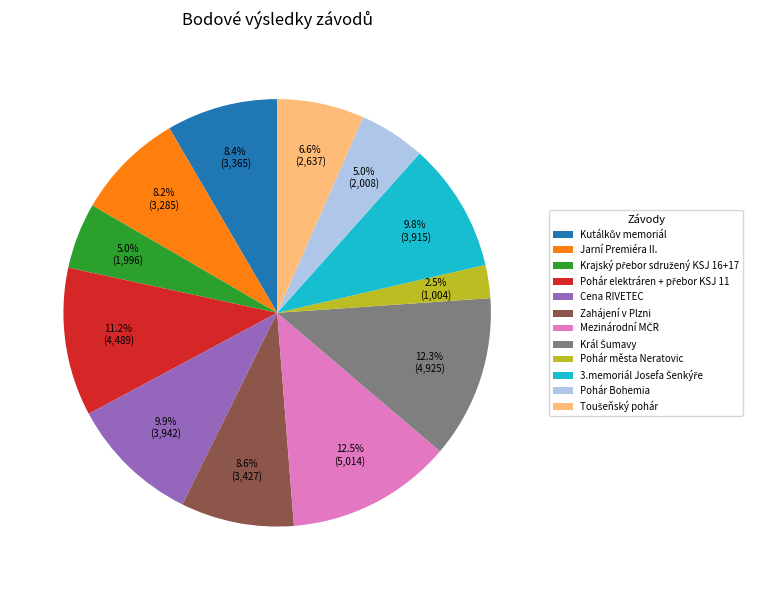

What percentage is the Jarní Premiéra II. slice, to the nearest percent?

8%